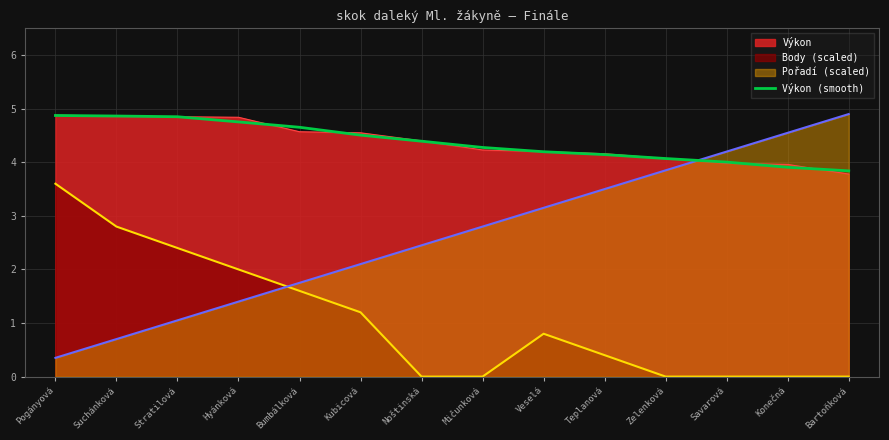

What is the difference between the values at Stratilová and Konečná?

0.9